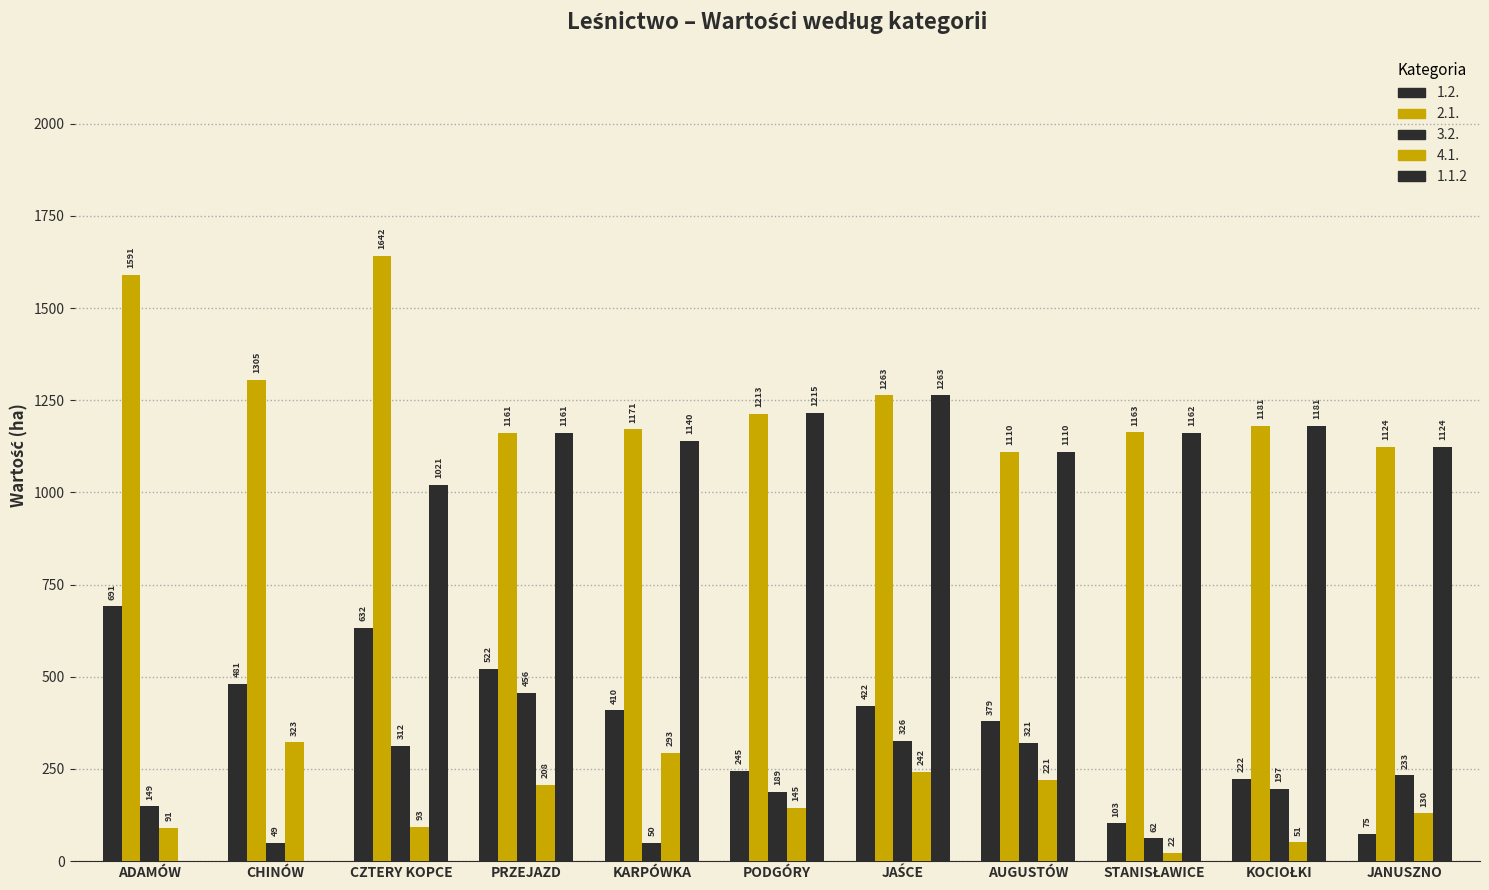

At which label does 4.1. reach its minimum?

STANISŁAWICE